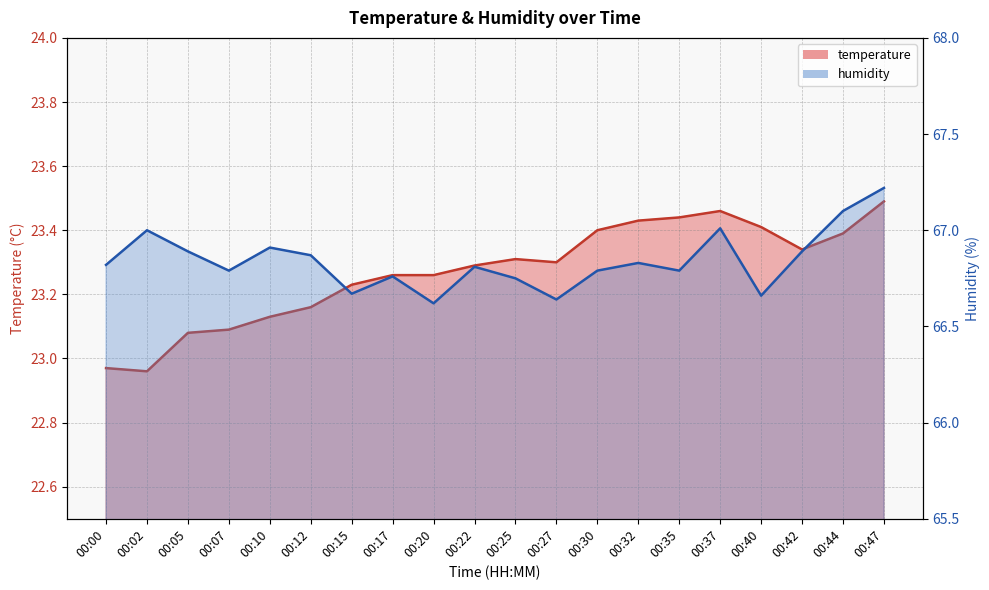

What is the highest value of the humidity series?

67.2